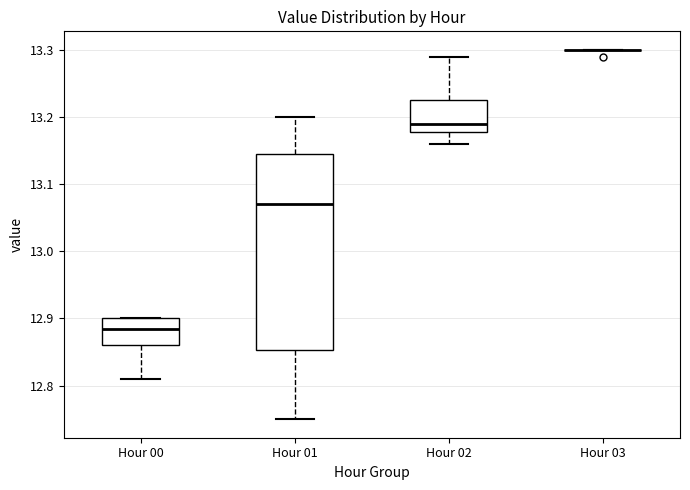

Which box is the tallest, from its lower edge to its upper edge?

Hour 01